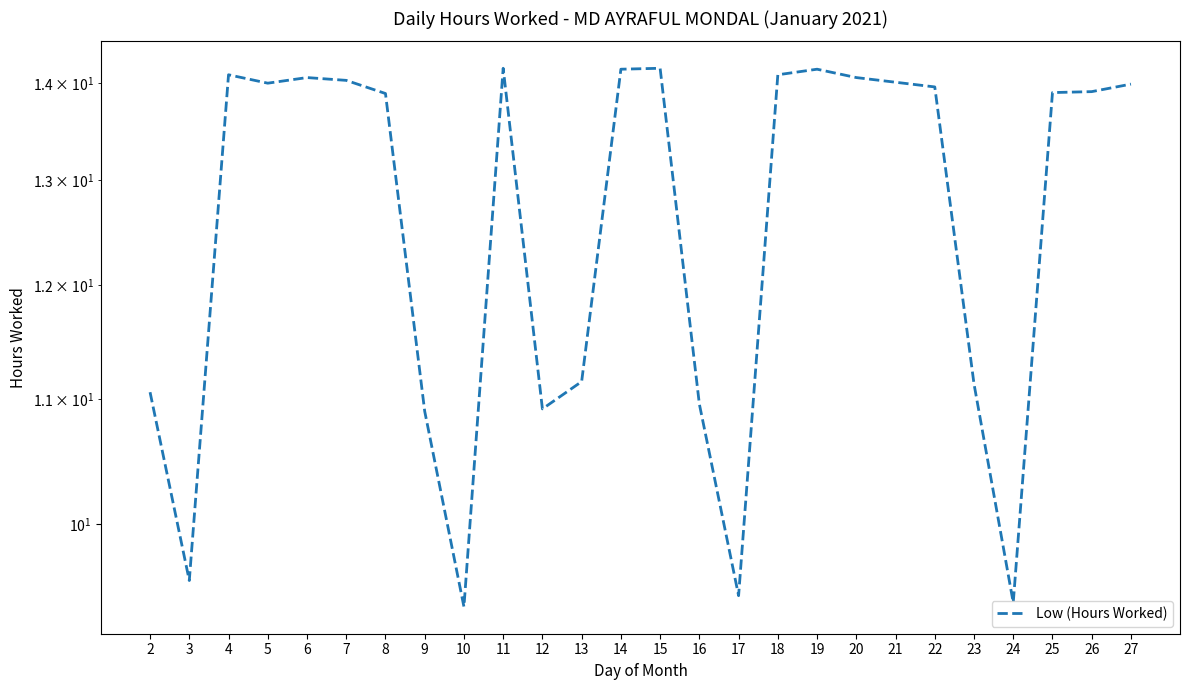

How many interior local peaks (higher than both neighbors) does the data have?

5